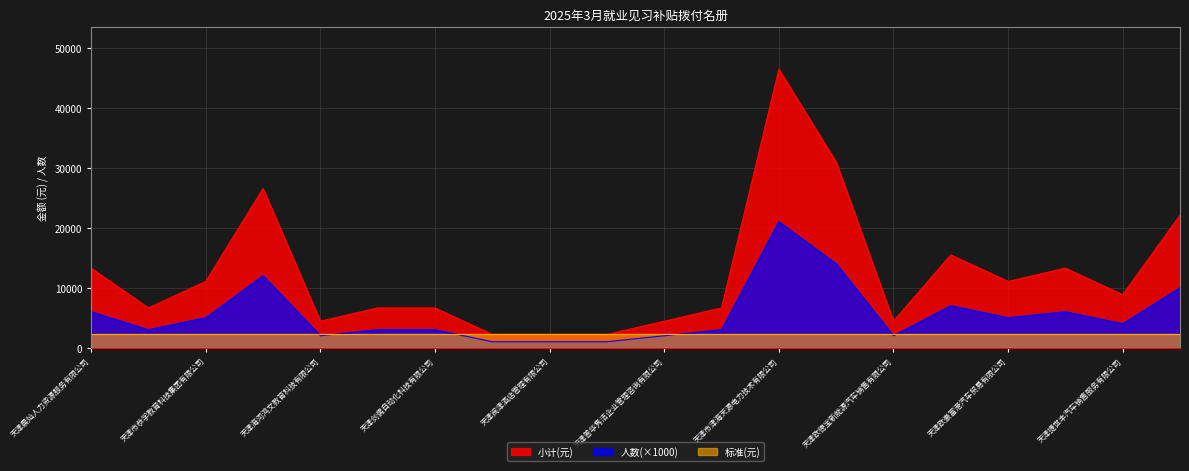

The value of 人数 at 天津普华隽洁企业管理咨询有限公司 is 2000. True or false?

True